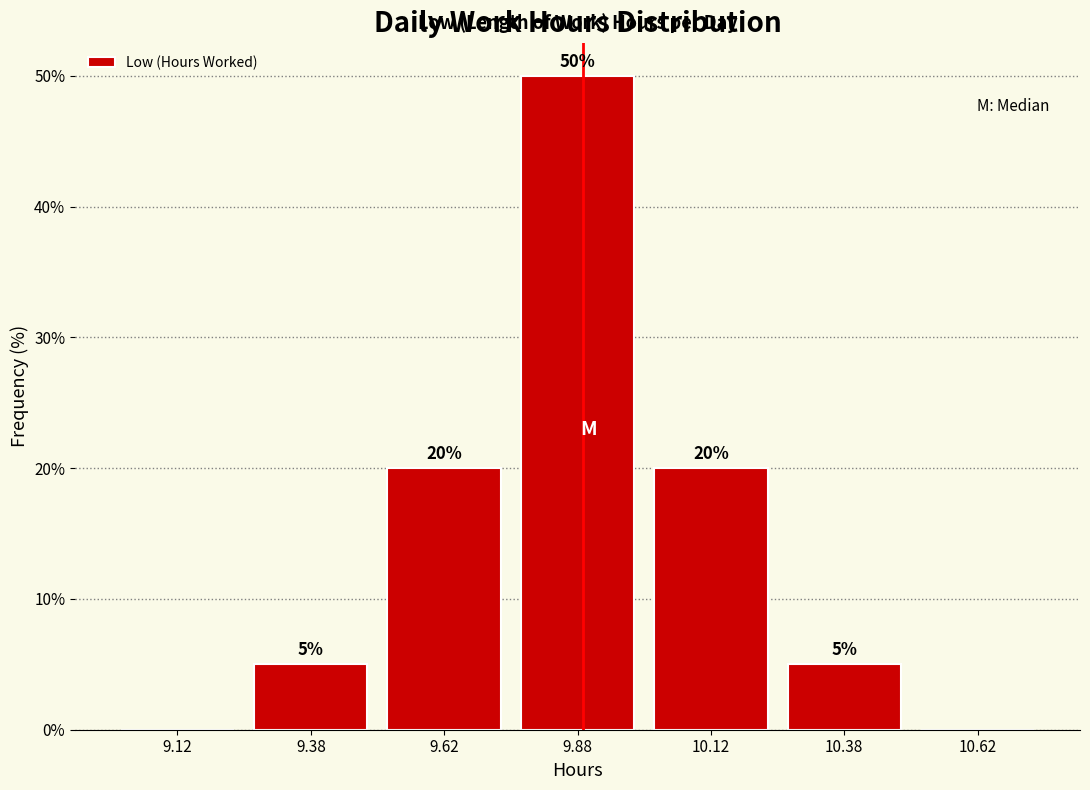

Which range on the x-axis has the tallest bar?

9.75 to 10.00